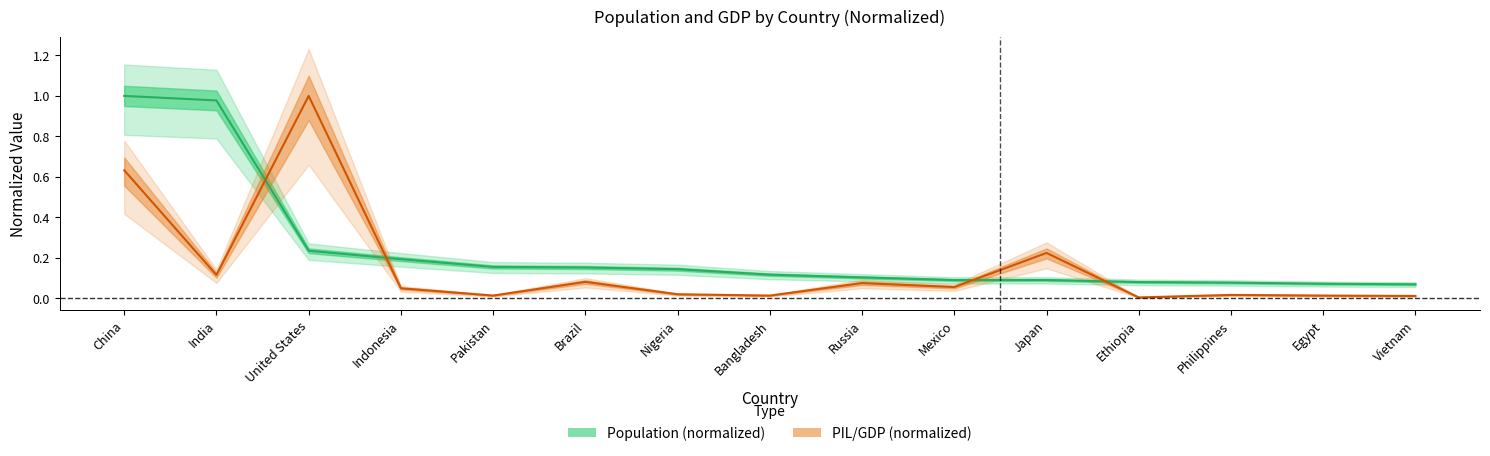

What is the label of the 9th point from the right?

Nigeria